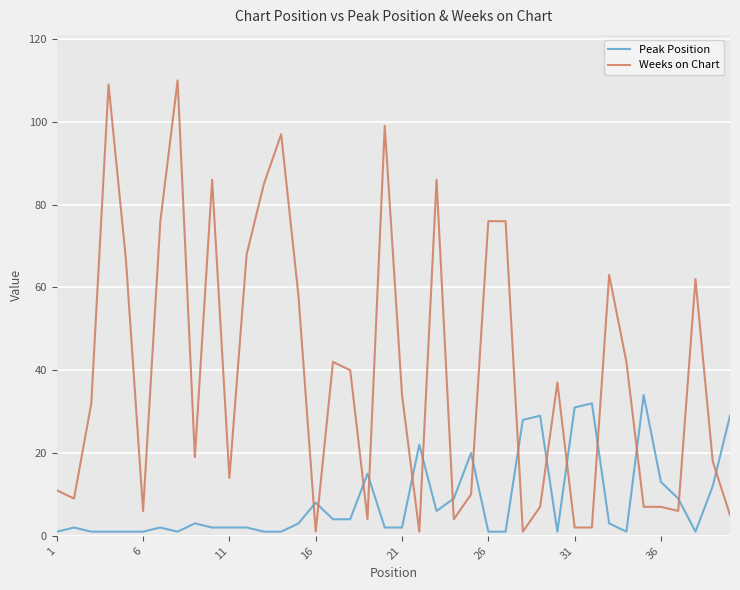

List the series in order of their overall mean, lowest first.

Peak Position, Weeks on Chart